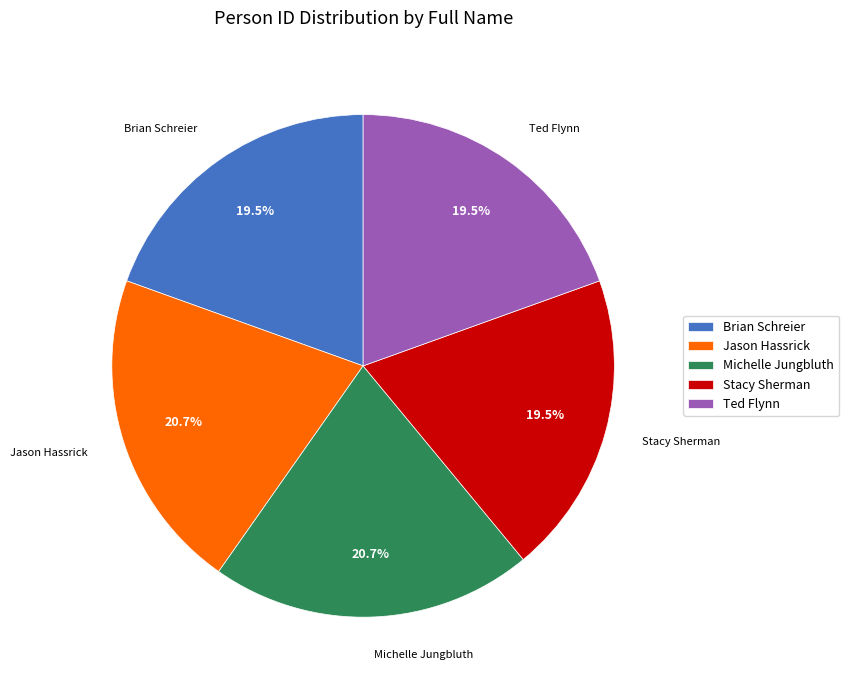

What portion of the pie excludes Brian Schreier?

80.5%